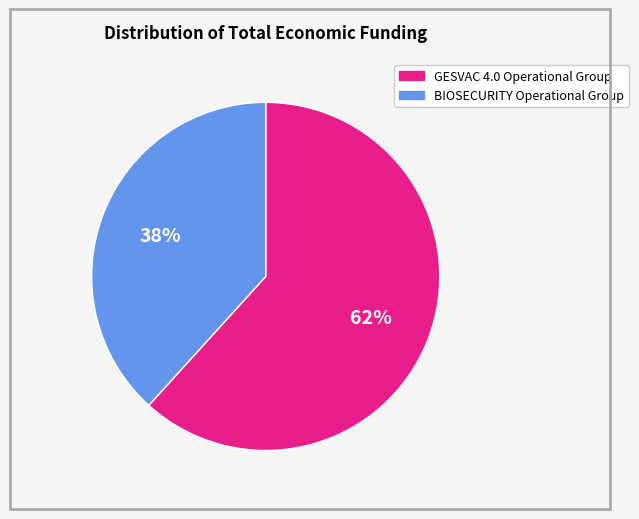

Which slice is the largest?

GESVAC 4.0 Operational Group